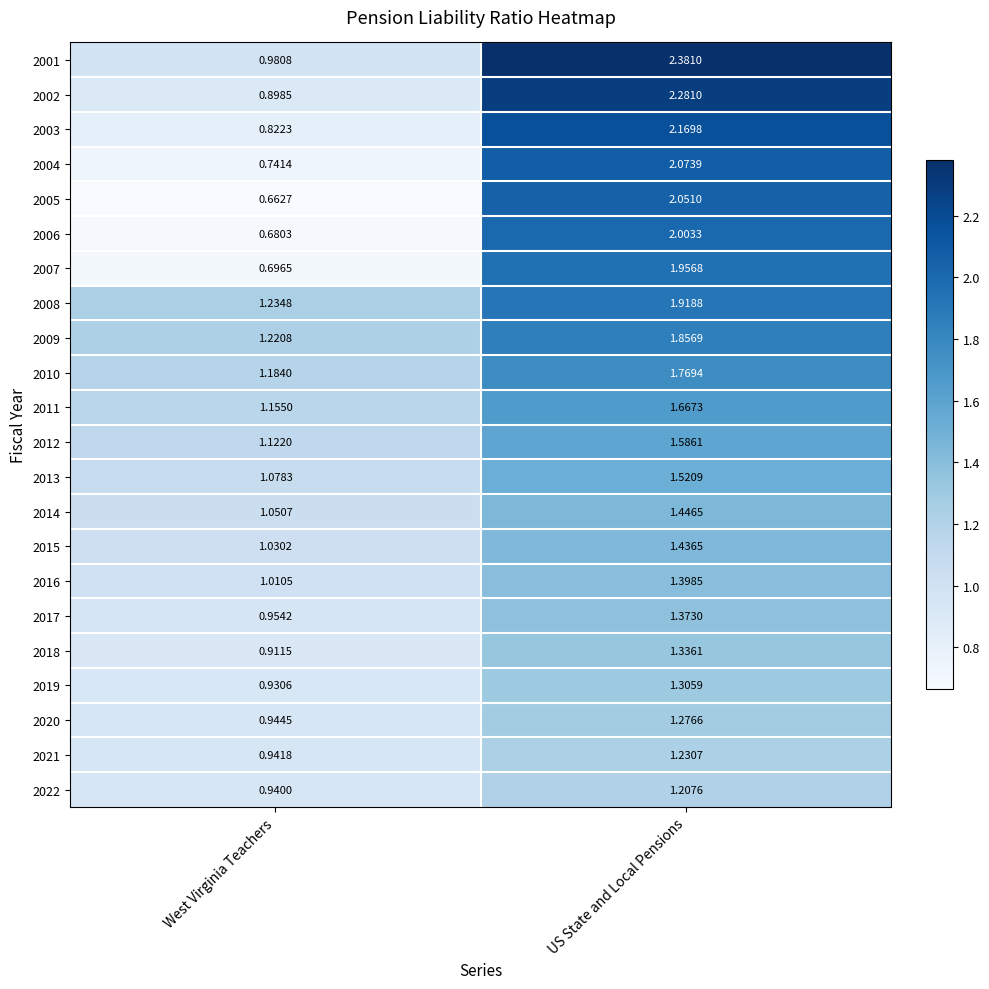

Is the value of 2008 at West Virginia Teachers greater than the value of 2015 at US State and Local Pensions?

No